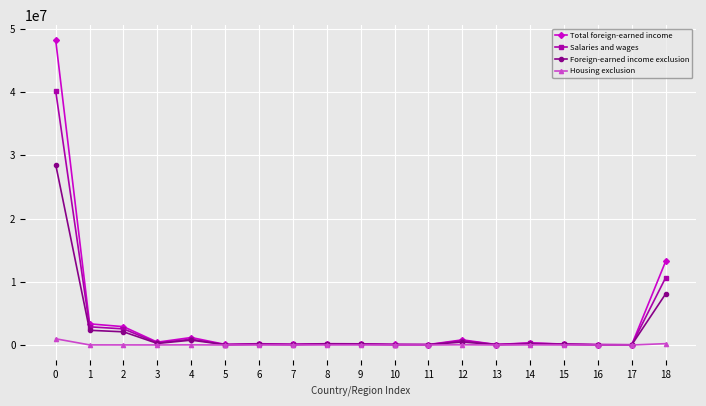

True or false: Housing exclusion has more than 1 interior local peaks.

True